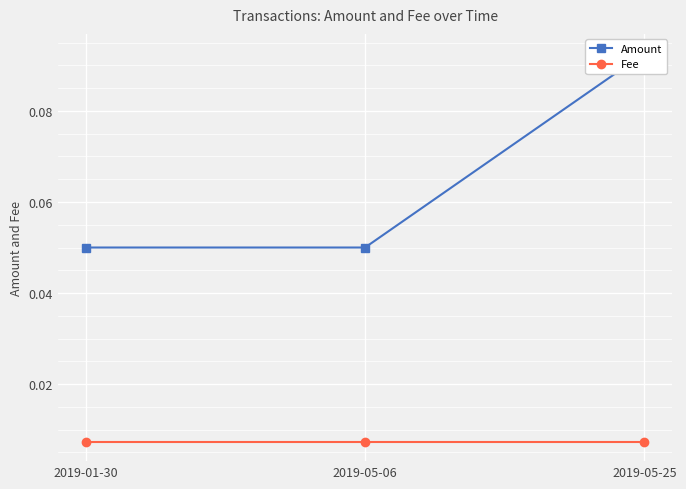

Is the value of Amount at 2019-05-06 greater than the value of Fee at 2019-05-06?

Yes